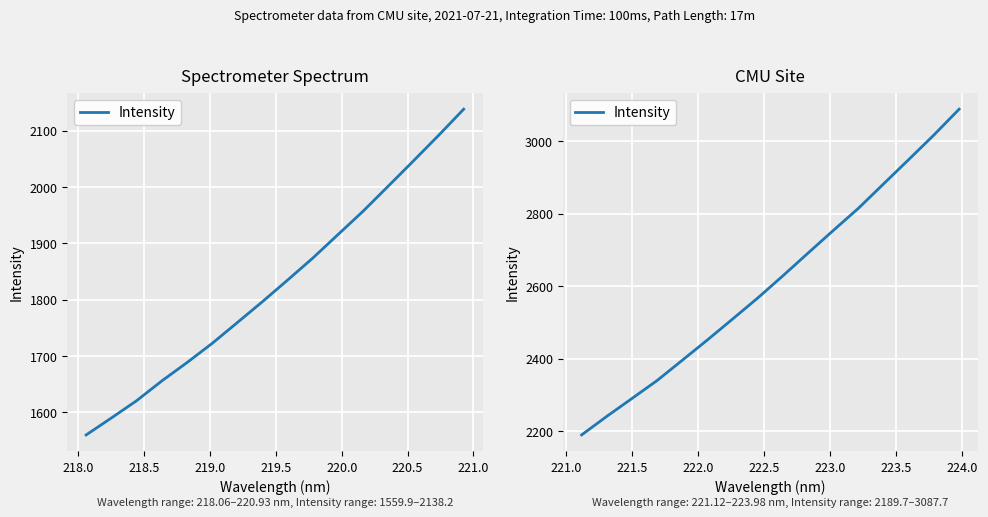

How many data points does each series have?

16